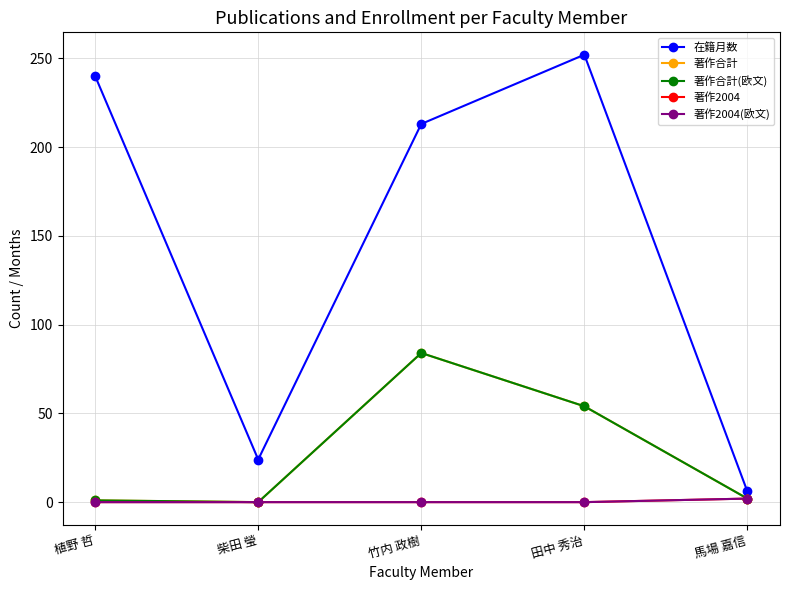

List the series in order of their peak value, lowest first.

著作2004, 著作2004(欧文), 著作合計, 著作合計(欧文), 在籍月数